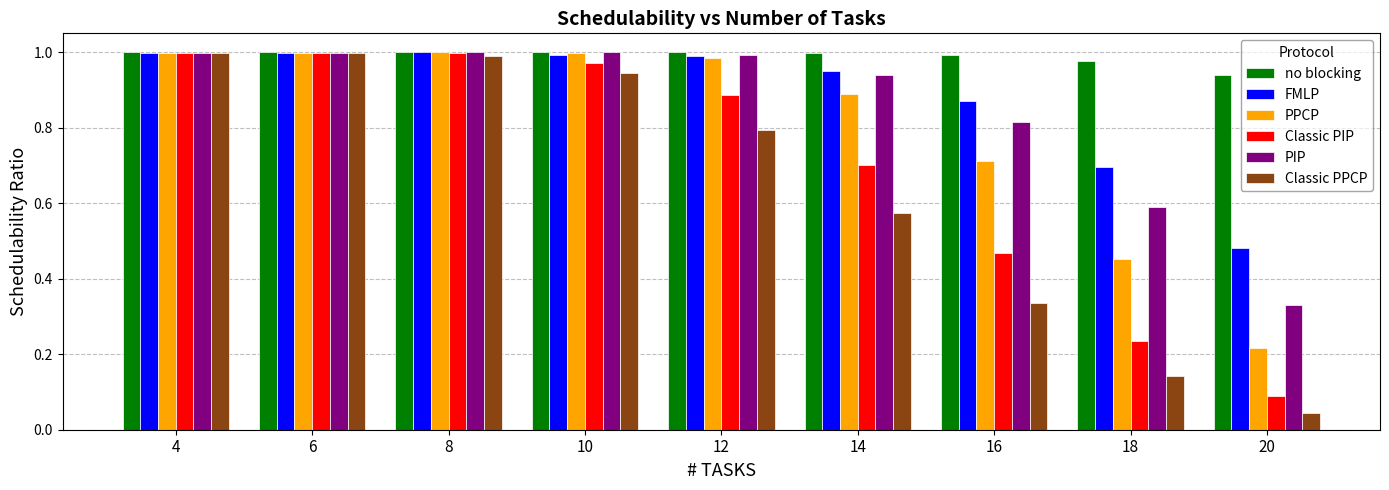

The value of PPCP at 20 is 0.3. True or false?

False